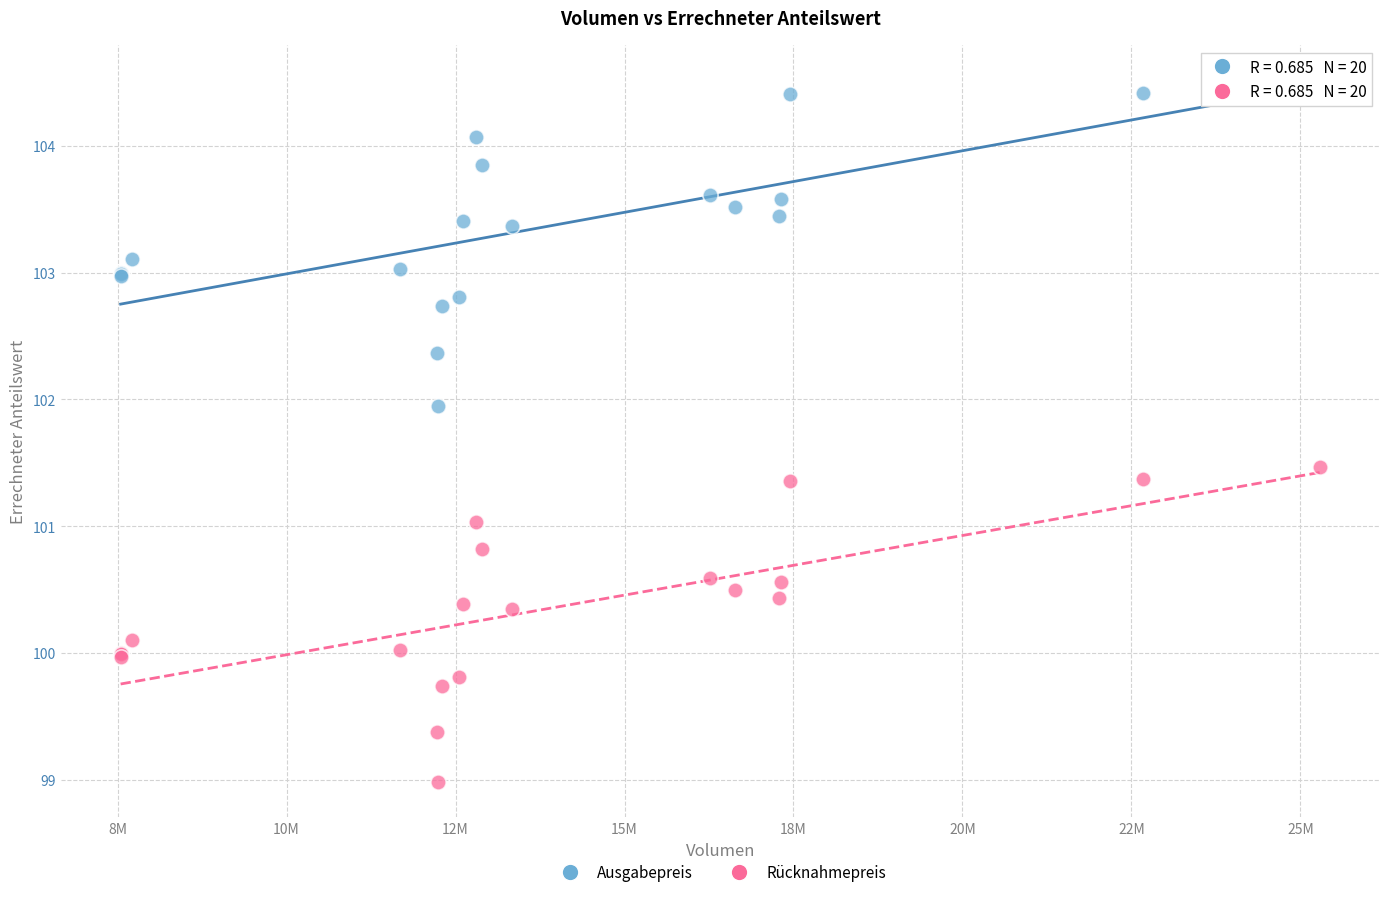

Which series reaches the minimum Y coordinate?

Rücknahmepreis